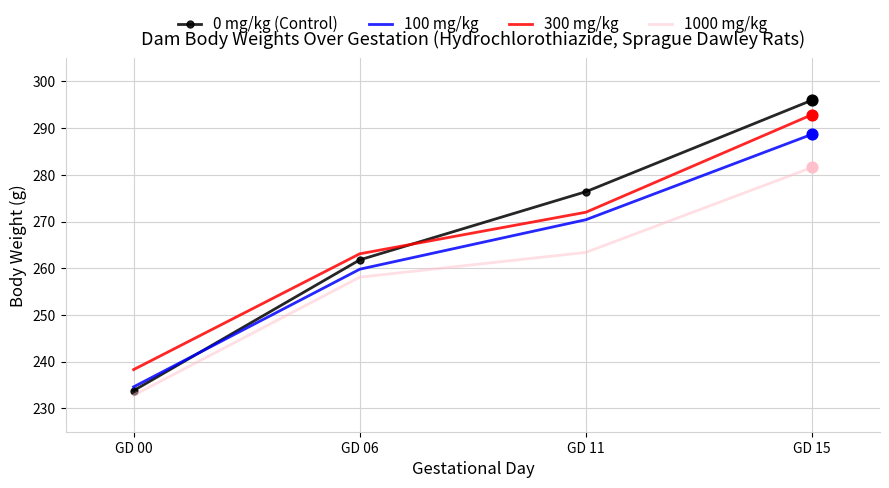

Is the value of 0 mg/kg (Control) at GD 11 greater than the value of 300 mg/kg at GD 00?

Yes